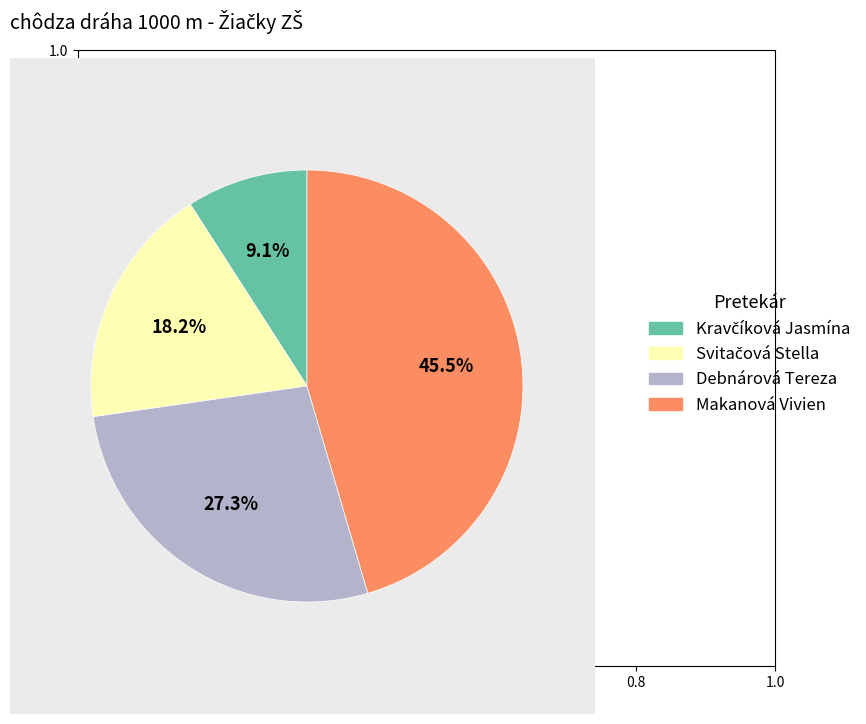

What is the largest slice in the pie chart?

Makanová Vivien